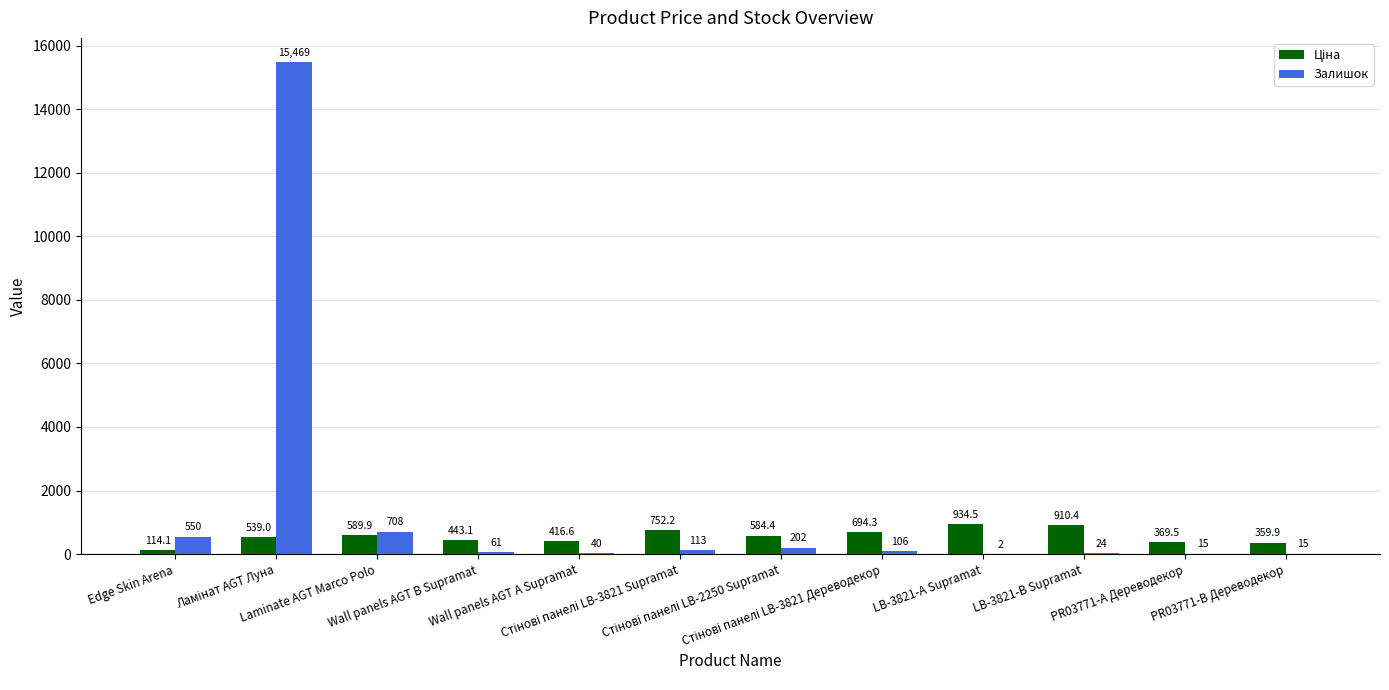

Which series has the largest total across all categories?

Залишок